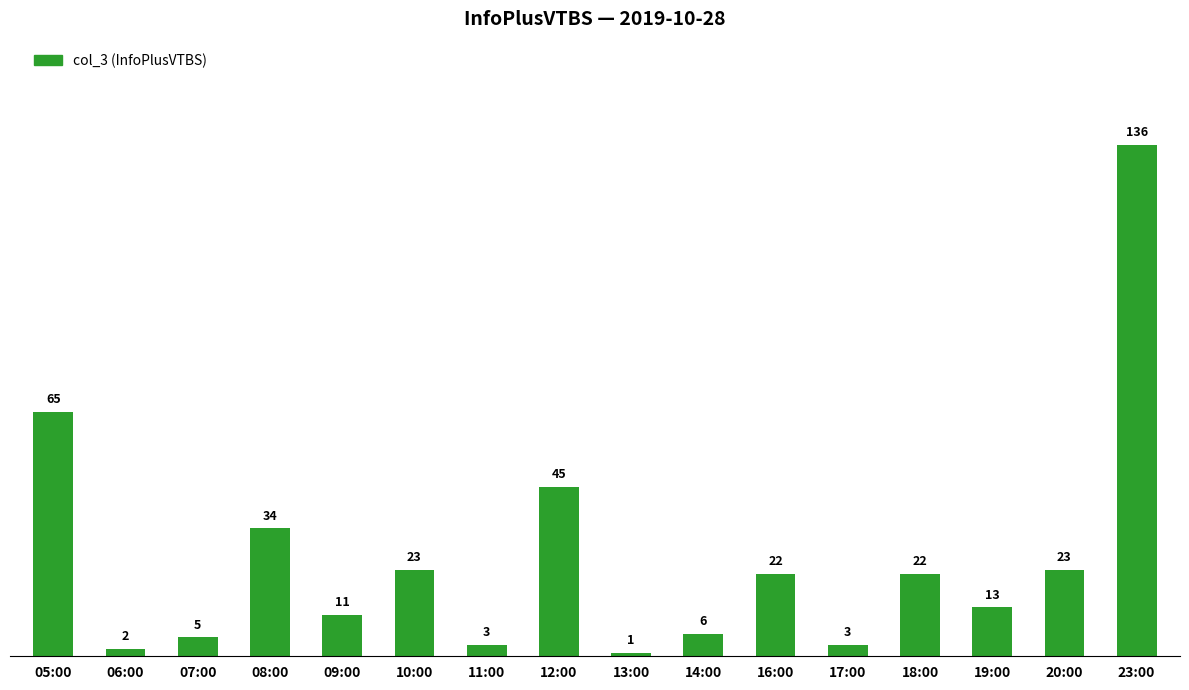

What is the value of the 10th bar from the left?

6